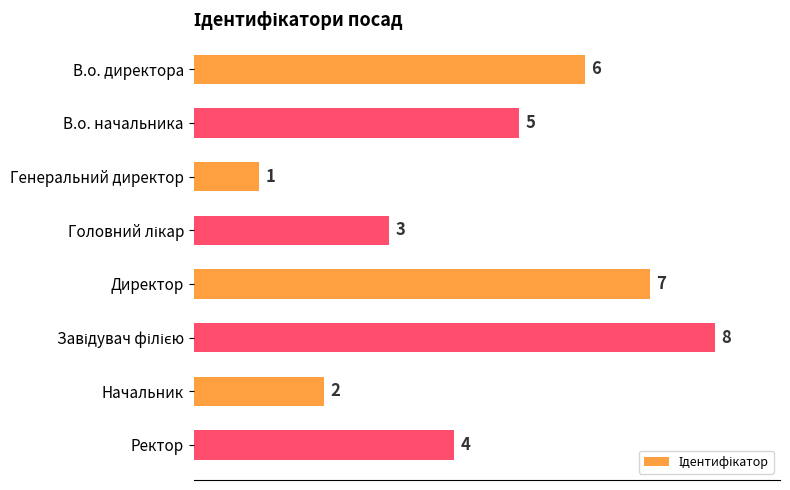

What is the sum of all values?

36